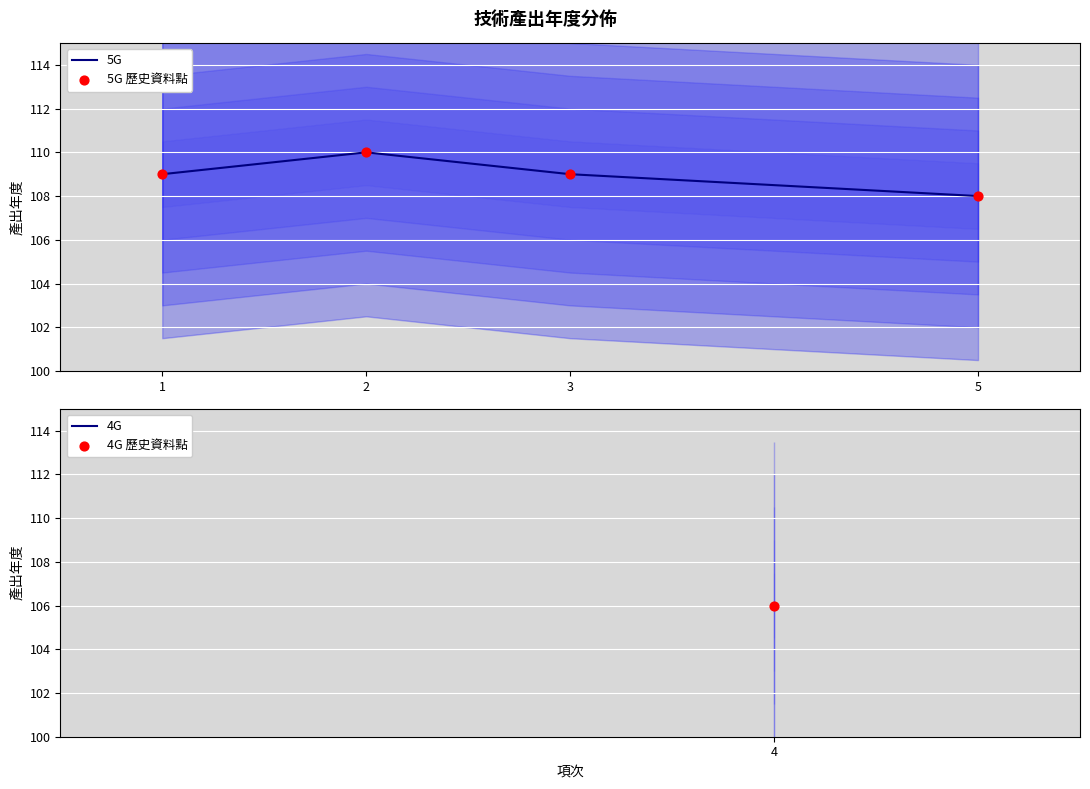

Which series has the largest Y range (max minus min)?

5G